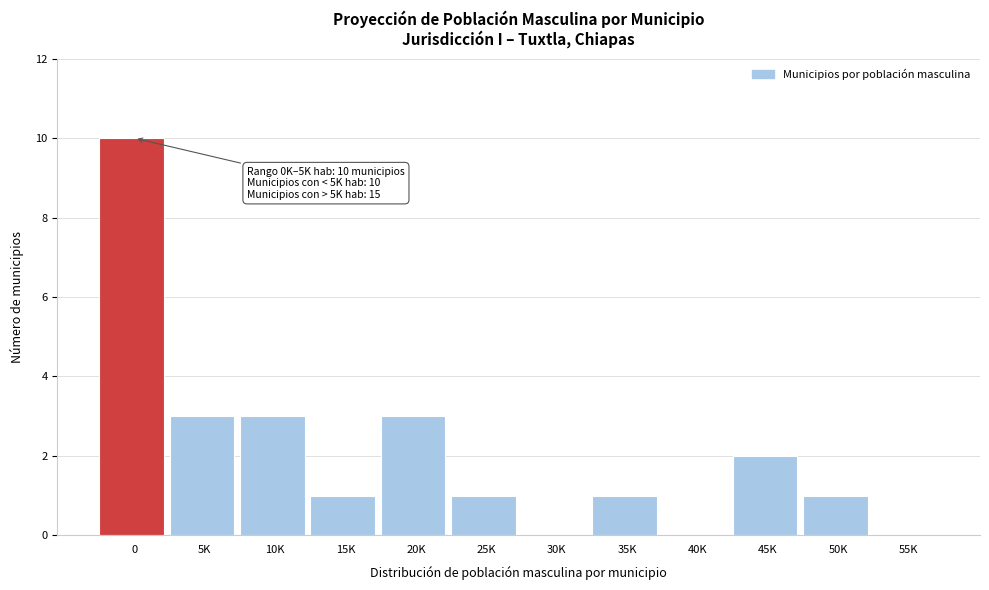

Reading right to left, transcribe all the data shown in this chart.

55K=0	50K=1	45K=2	40K=0	35K=1	30K=0	25K=1	20K=3	15K=1	10K=3	5K=3	0=10